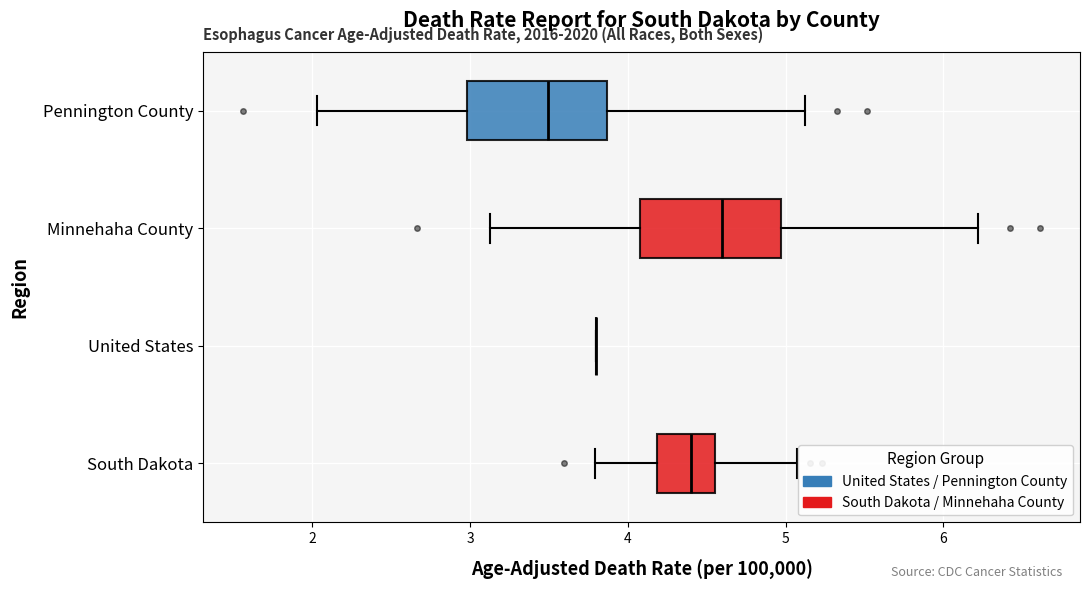

Reading bottom to top, transcribe this box plot: for each box, give where its median line is, the range the box spans, and where its two whiskers end, as read against the x-axis. The values are not printed on the chart, so give them approximately, as read against the axis.

South Dakota: median 4.4, box 4.2 to 4.6, whiskers 3.8 to 5.1
United States: box collapsed to a line at 3.8, whiskers 3.8 to 3.8
Minnehaha County: median 4.6, box 4.1 to 5.0, whiskers 3.1 to 6.2
Pennington County: median 3.5, box 3.0 to 3.9, whiskers 2.0 to 5.1